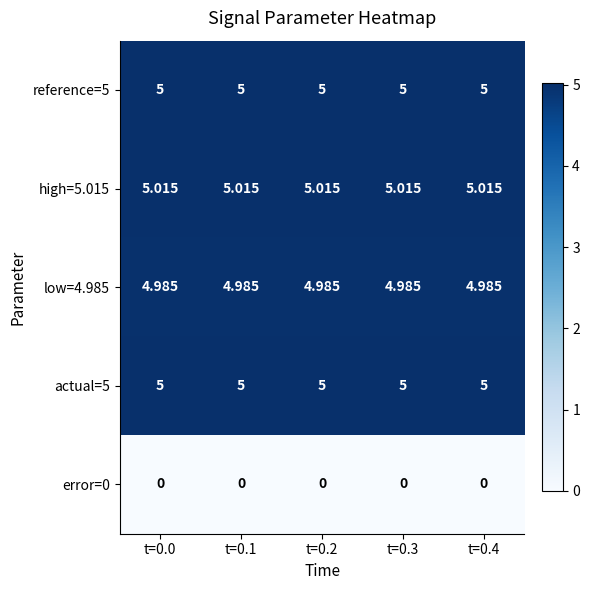

Which series has the largest total across all categories?

high=5.015